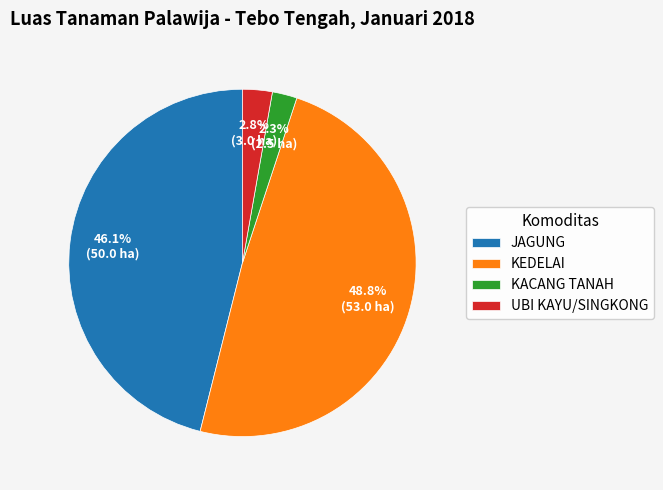

What is the total percentage of JAGUNG and KACANG TANAH?

48.4%